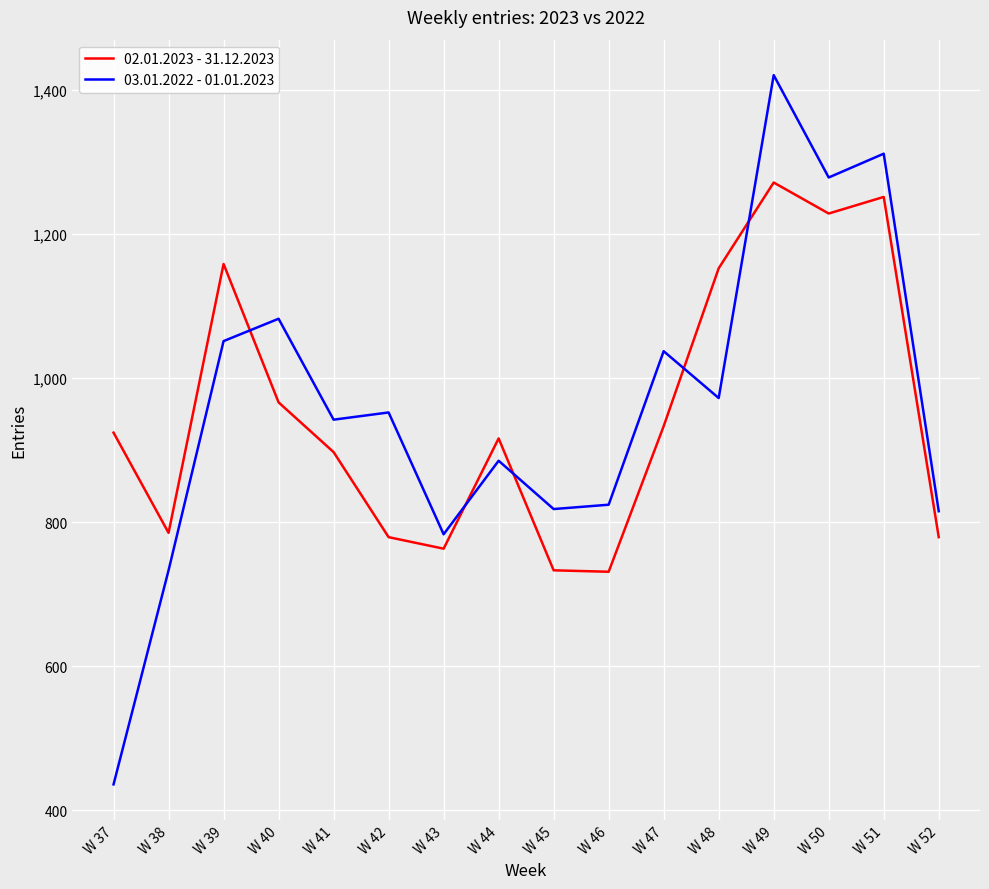

List the series in order of their peak value, lowest first.

02.01.2023 - 31.12.2023, 03.01.2022 - 01.01.2023